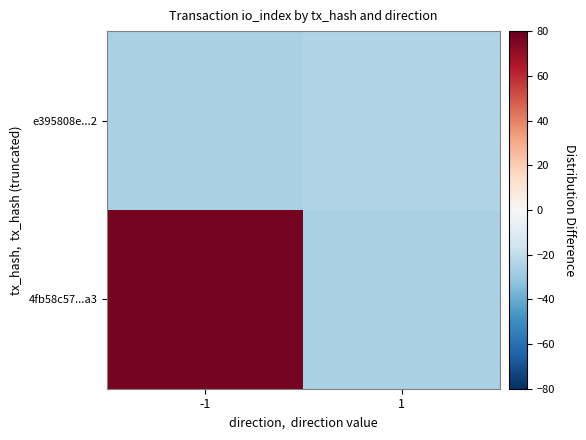

Reading left to right, transcribe all the data shown in this chart.

4fb58c57...a3: -1=76.8	1=-26.2
e395808e...2: -1=-26.2	1=-24.2